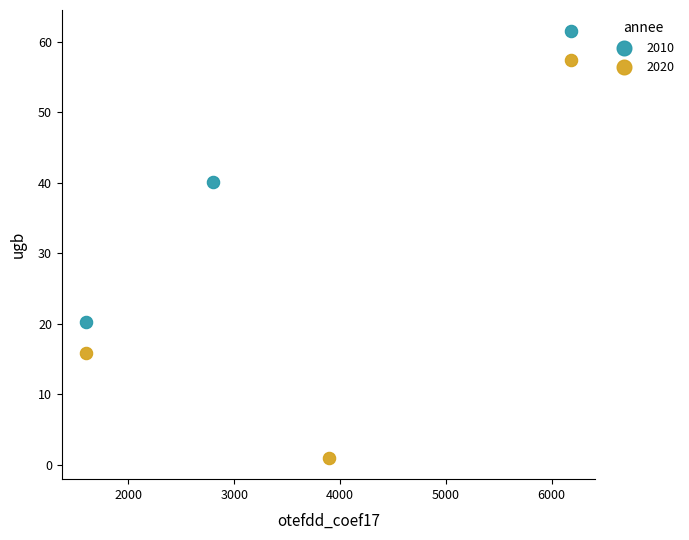

Which series contains the highest Y value?

2010